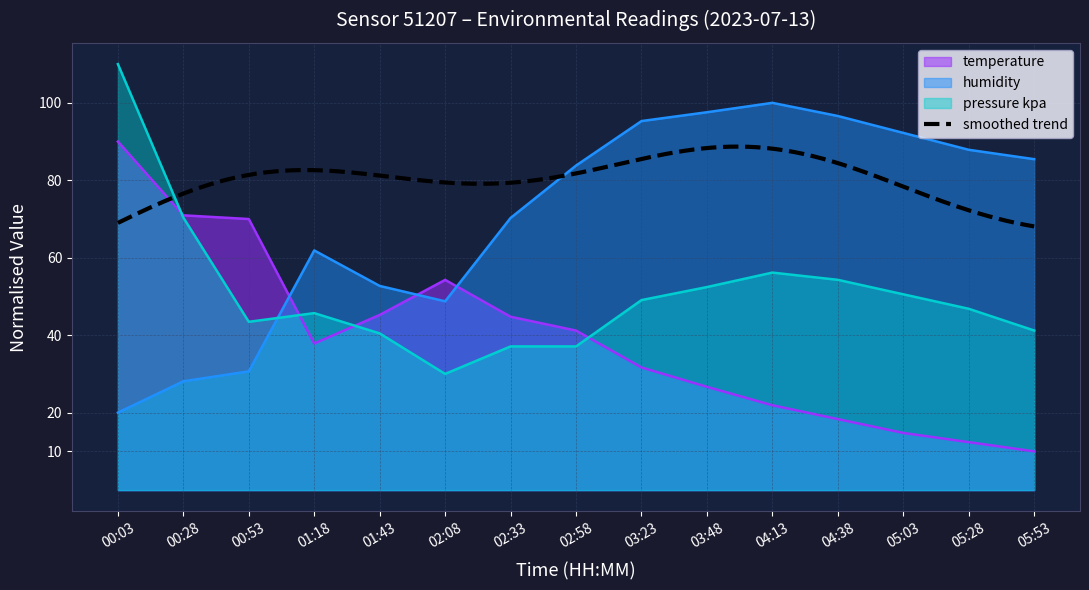

How many intersections are there between humidity and temperature?

3